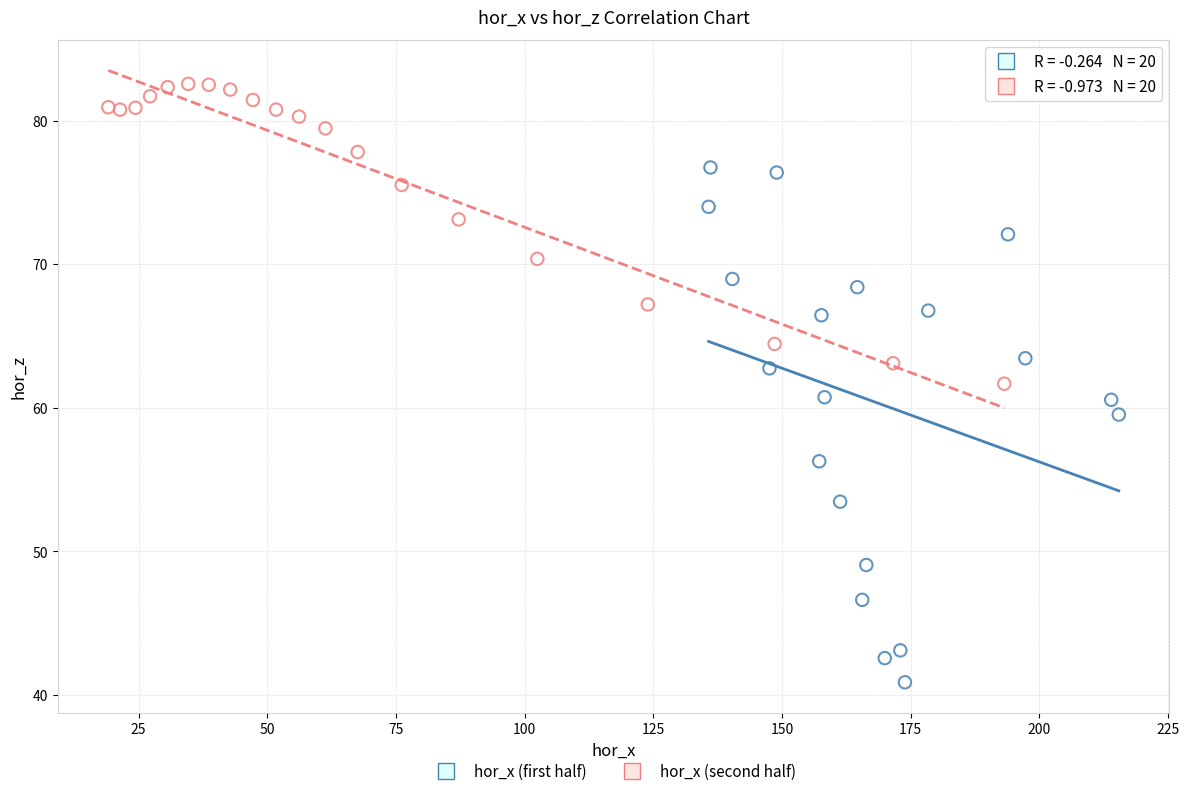

Which series reaches the maximum Y coordinate?

hor_x (second half)